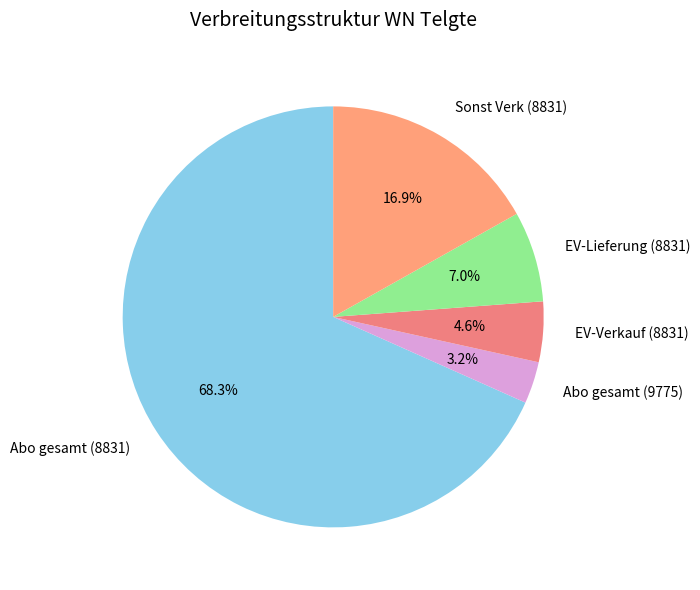

To the nearest percent, what percentage of the pie is Sonst Verk (8831)?

17%